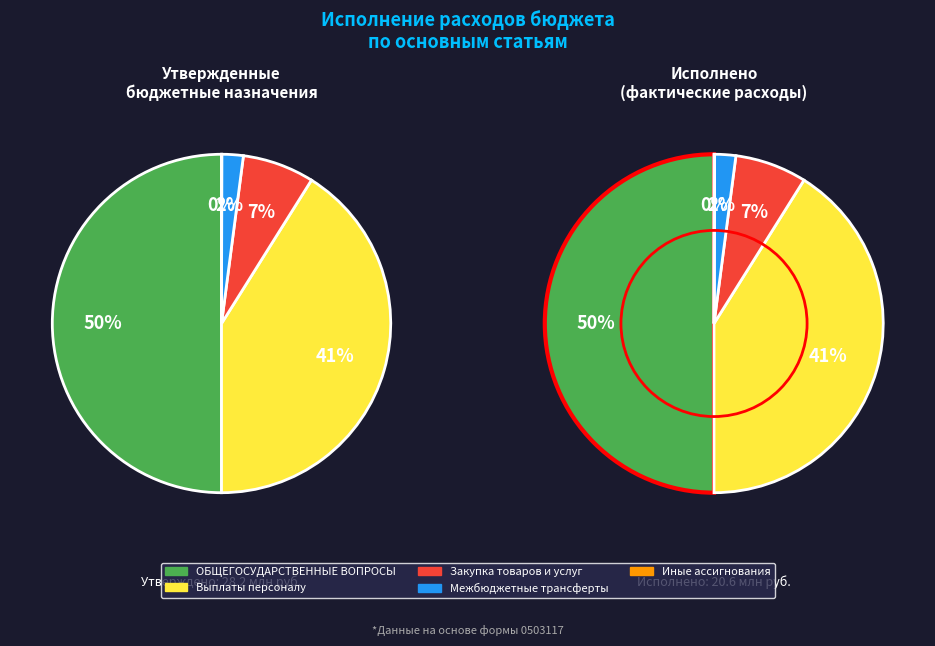

How many slices are in this pie chart?

5